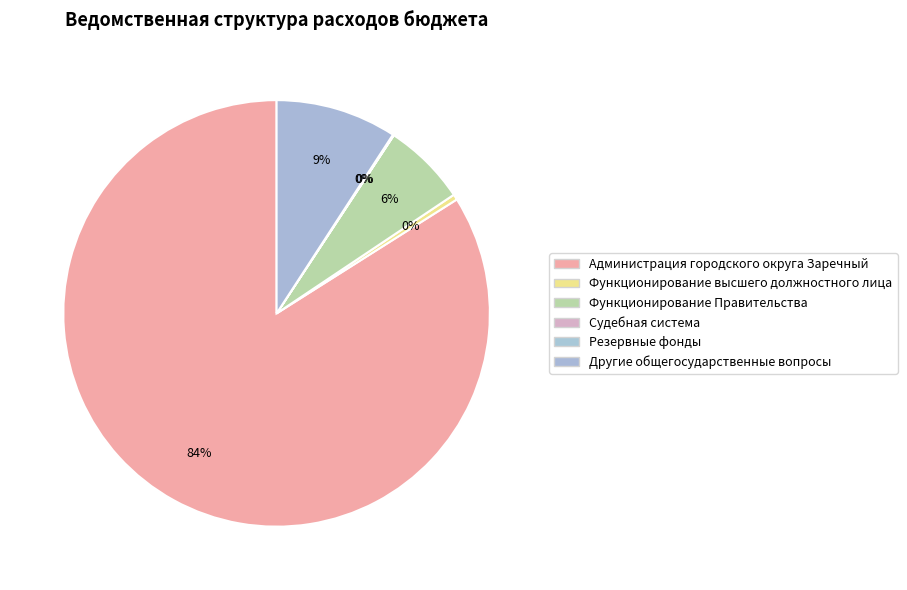

What is the smallest slice in the pie chart?

Судебная система